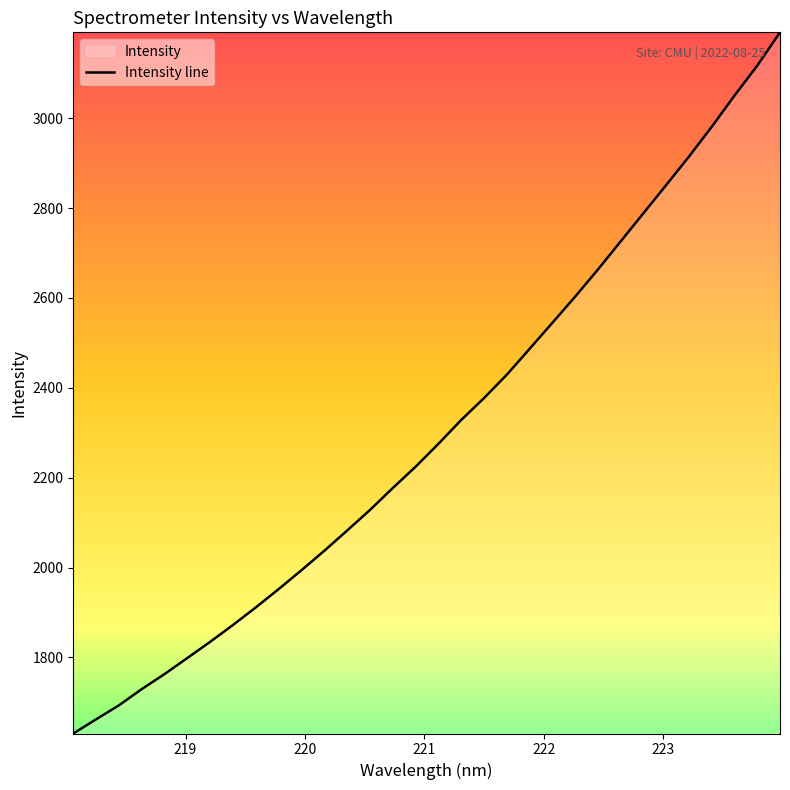

What is the minimum value shown in the chart?

1630.7